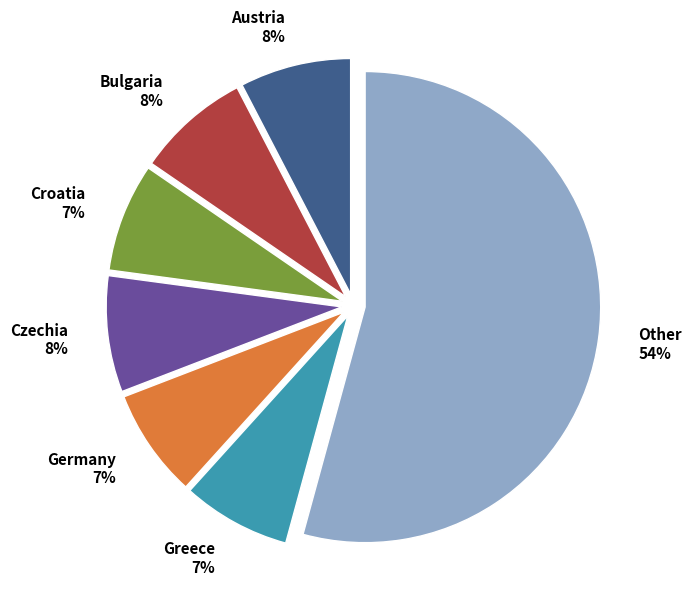

To the nearest percent, what is the average slice percentage?

14%